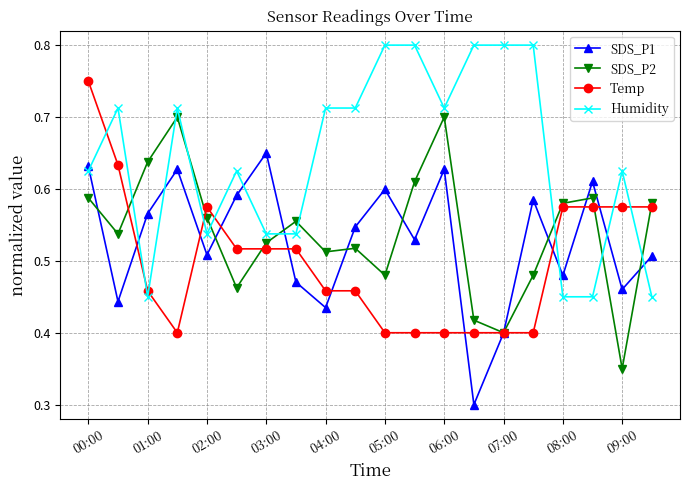

Which series ends up on top after the final intersection of SDS_P1 and Humidity?

SDS_P1